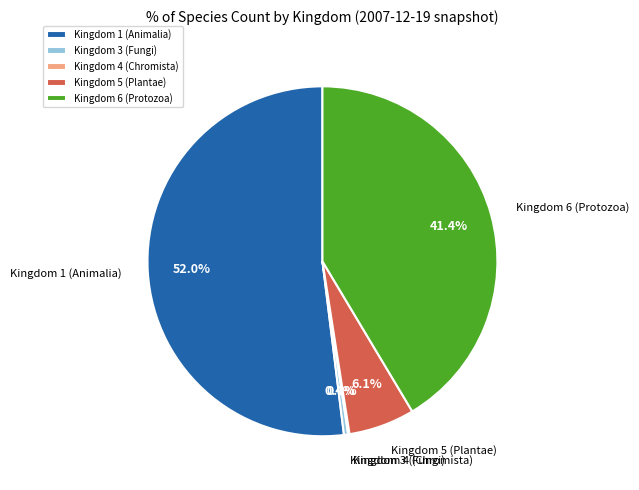

Which has a higher value, Kingdom 6 (Protozoa) or Kingdom 3 (Fungi)?

Kingdom 6 (Protozoa)